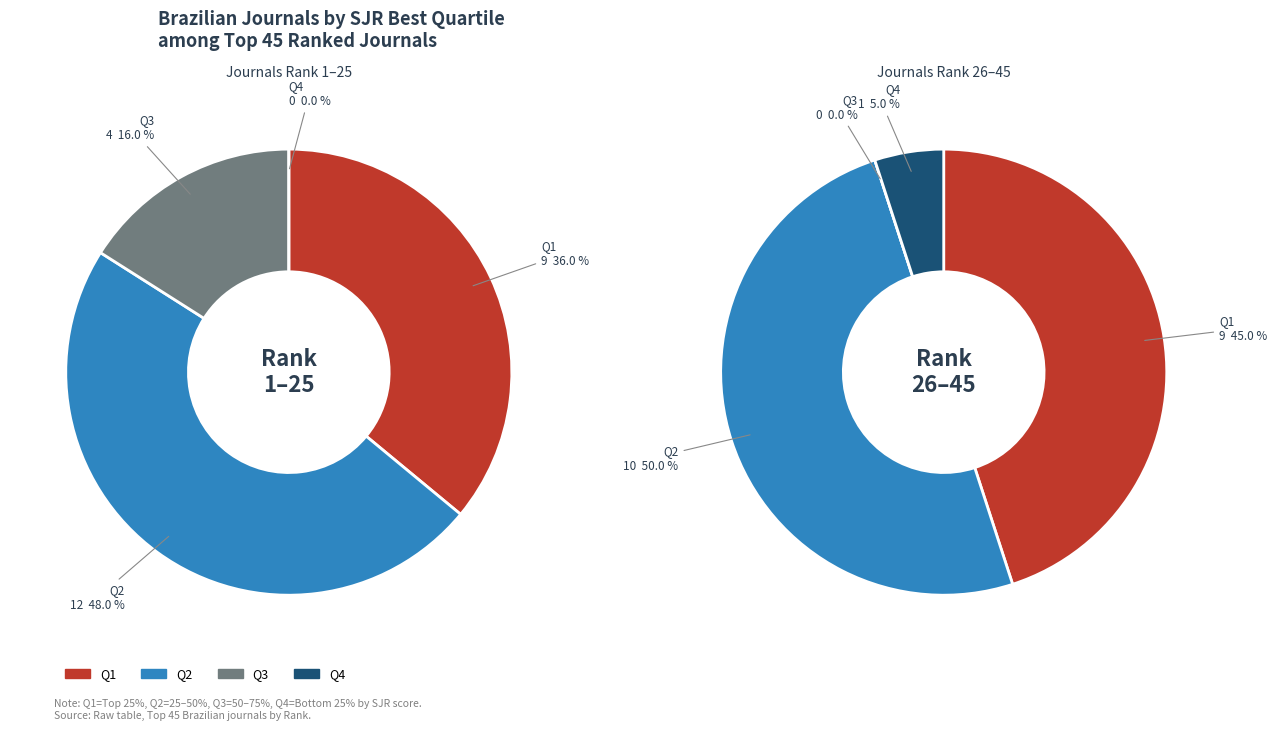

What percentage is the Q4 slice, to the nearest percent?

2%